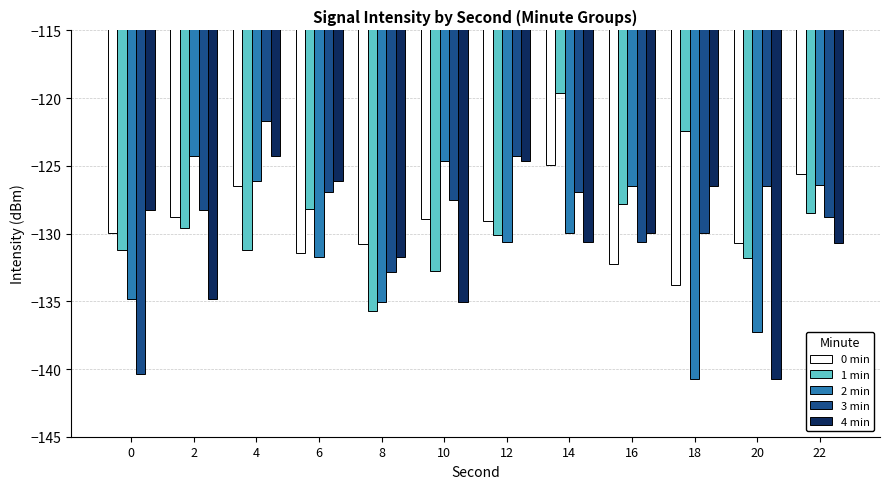

How many distinct data groups are displayed?

5